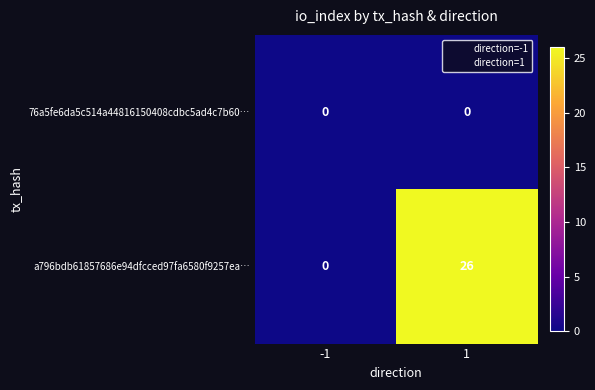

Which series has the largest range (max minus min)?

a796bdb61857686e94dfcced97fa6580f9257ea…